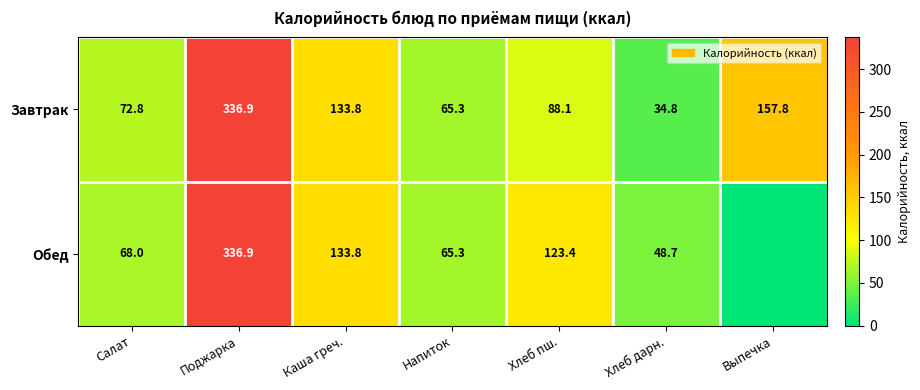

The value of Обед at Салат is 68.0. True or false?

True